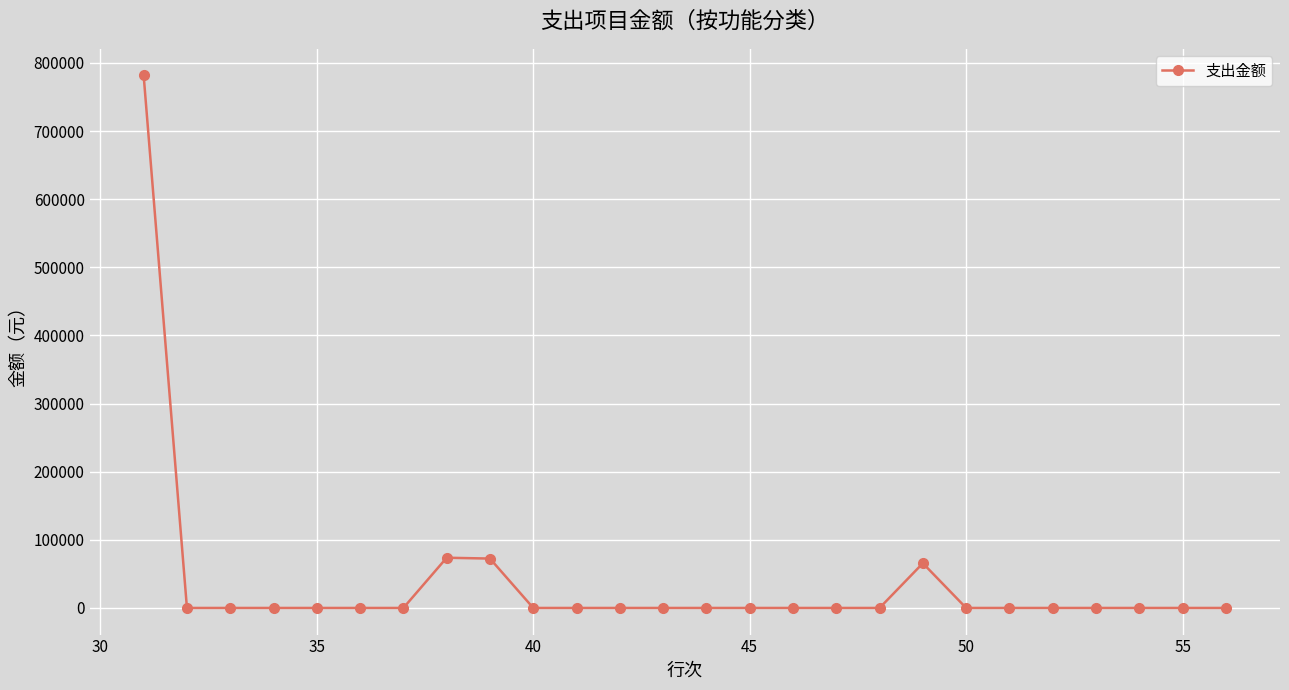

What is the maximum value shown in the chart?

781680.7